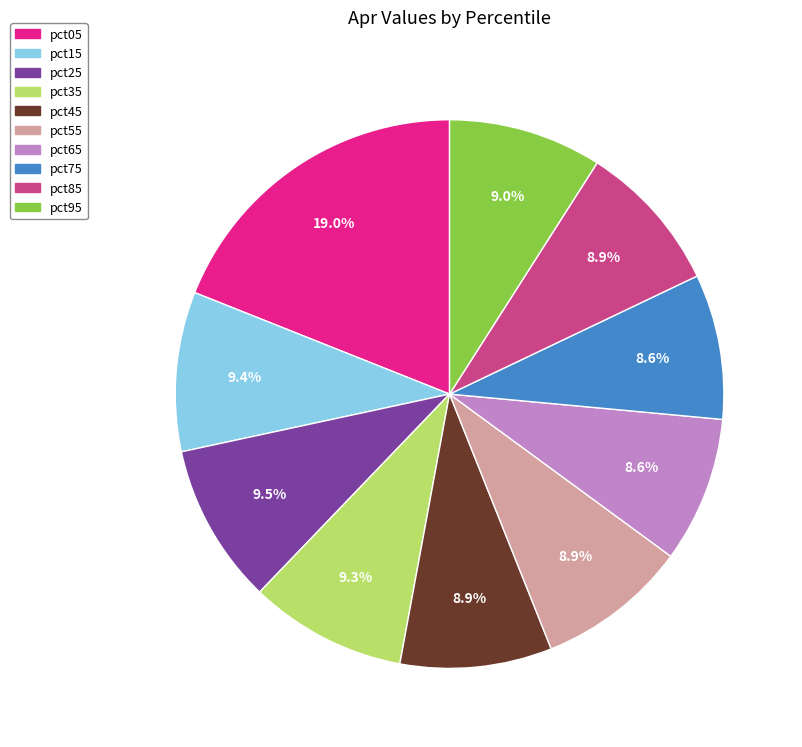

What is the largest slice in the pie chart?

pct05